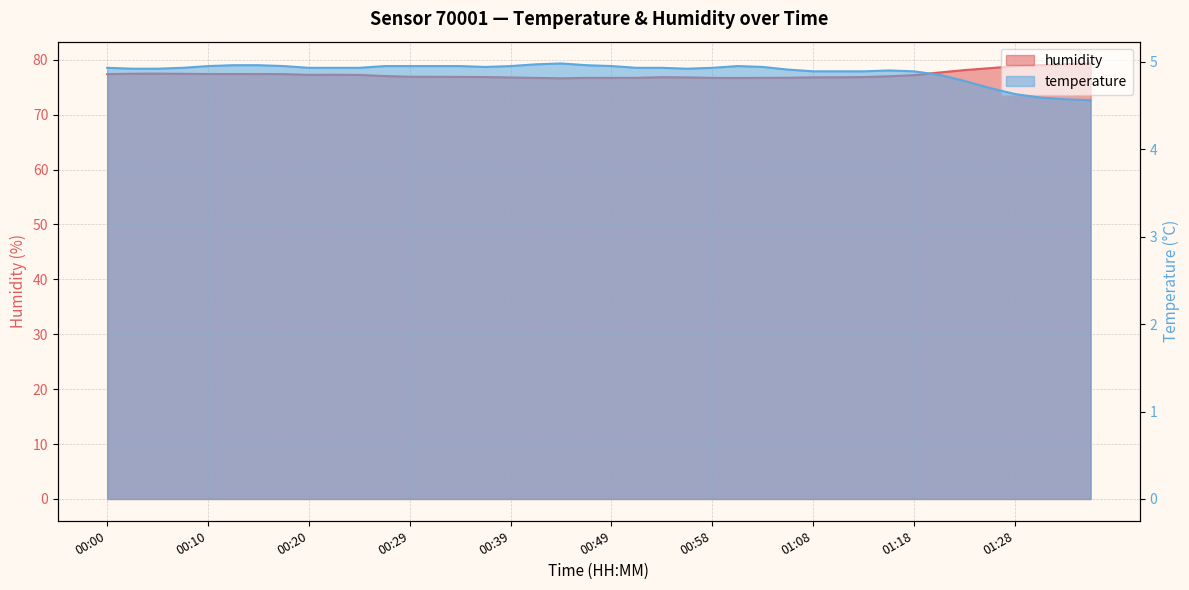

What is the sum of the temperature values at 00:46 and 00:32?

9.9